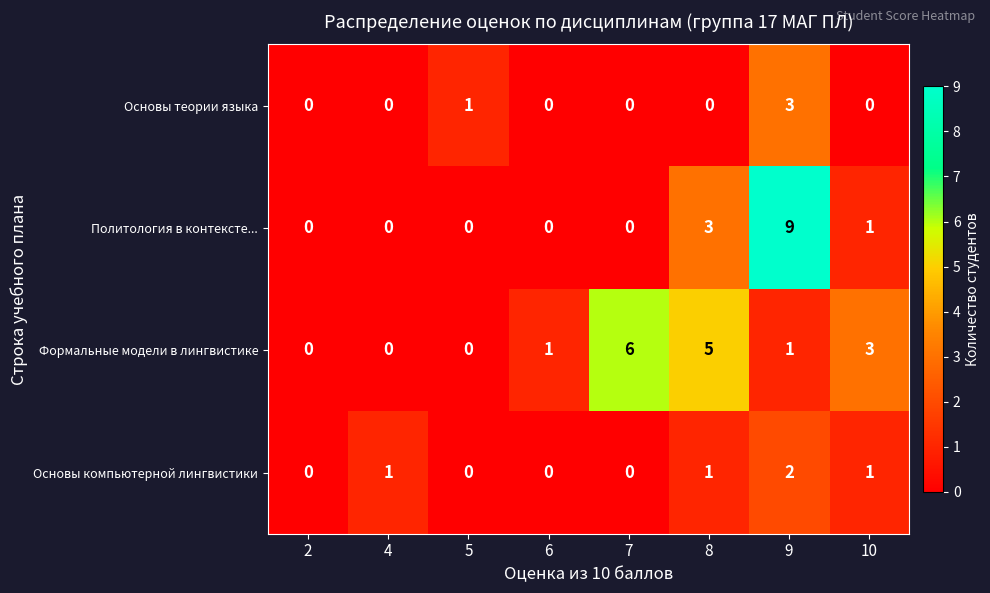

List the series in order of their peak value, highest first.

Политология в контексте..., Формальные модели в лингвистике, Основы теории языка, Основы компьютерной лингвистики